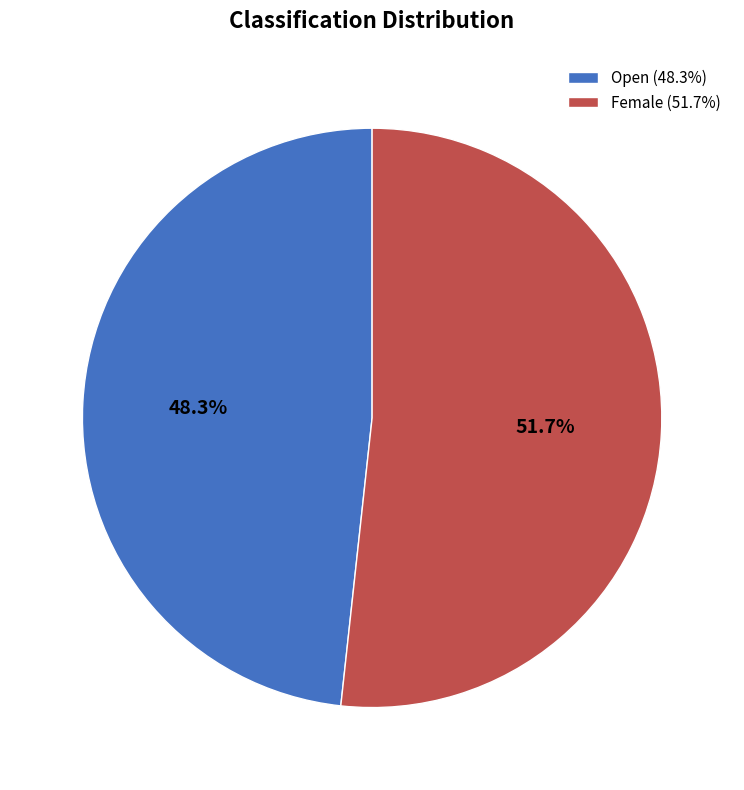

Which category has the biggest portion of the pie?

Female